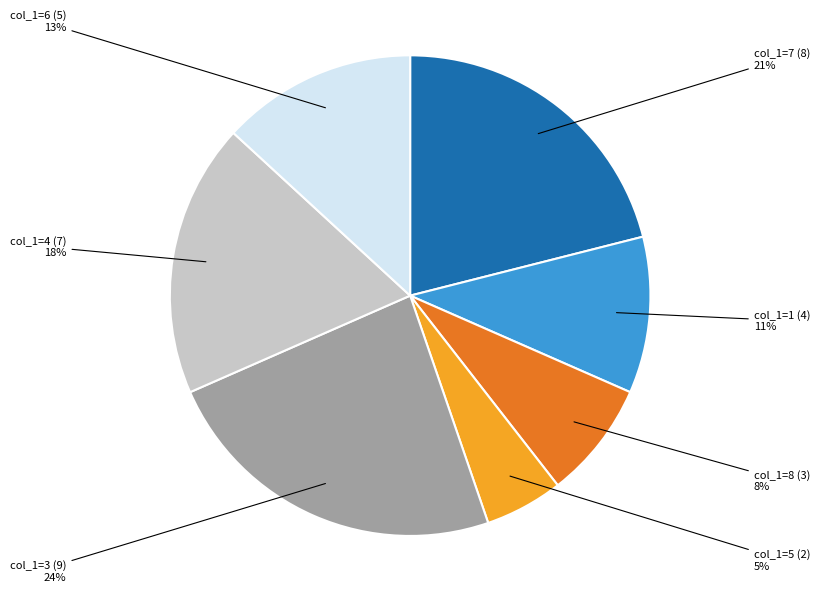

To the nearest percent, what is the average slice percentage?

14%